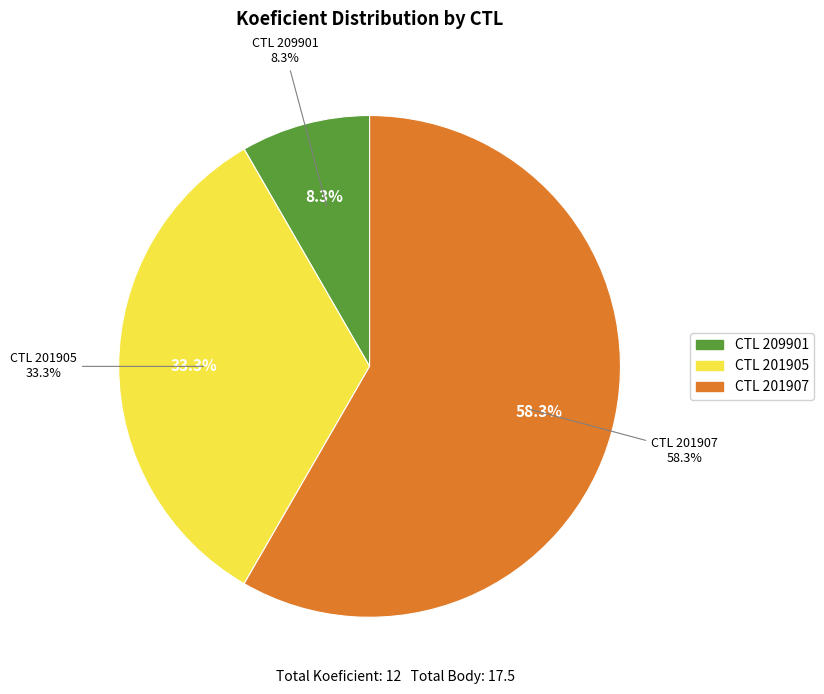

True or false: 209901 accounts for 8% of the total.

True